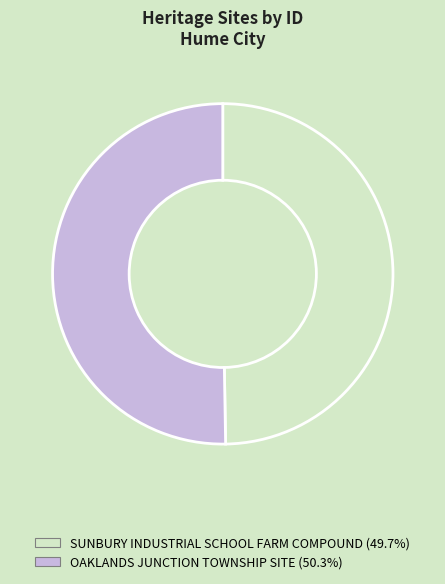

How many segments does this pie chart have?

2